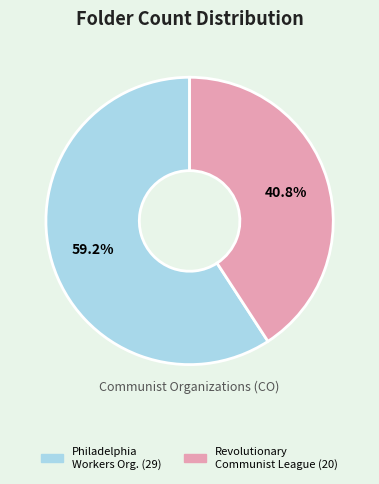

Does any single category account for the majority?

Yes